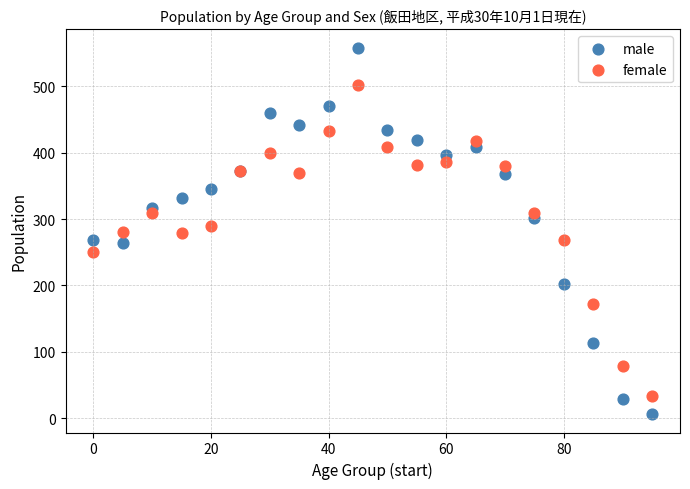

What is the X range (max minus min) for the scatter plot?

95